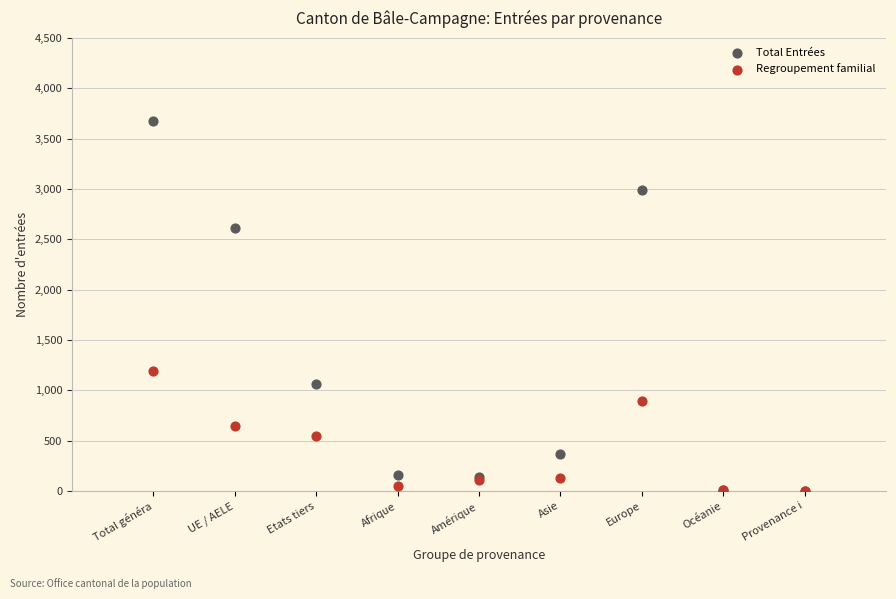

Across all series, what Y value is closest to 1837?

1196